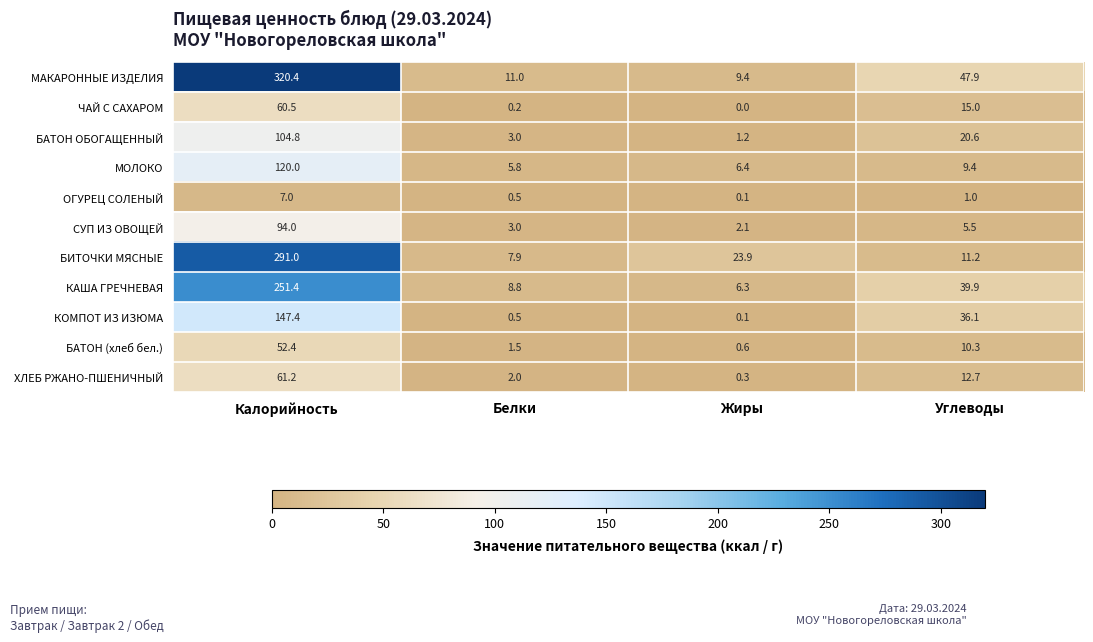

Which series has the widest spread of values?

МАКАРОННЫЕ ИЗДЕЛИЯ